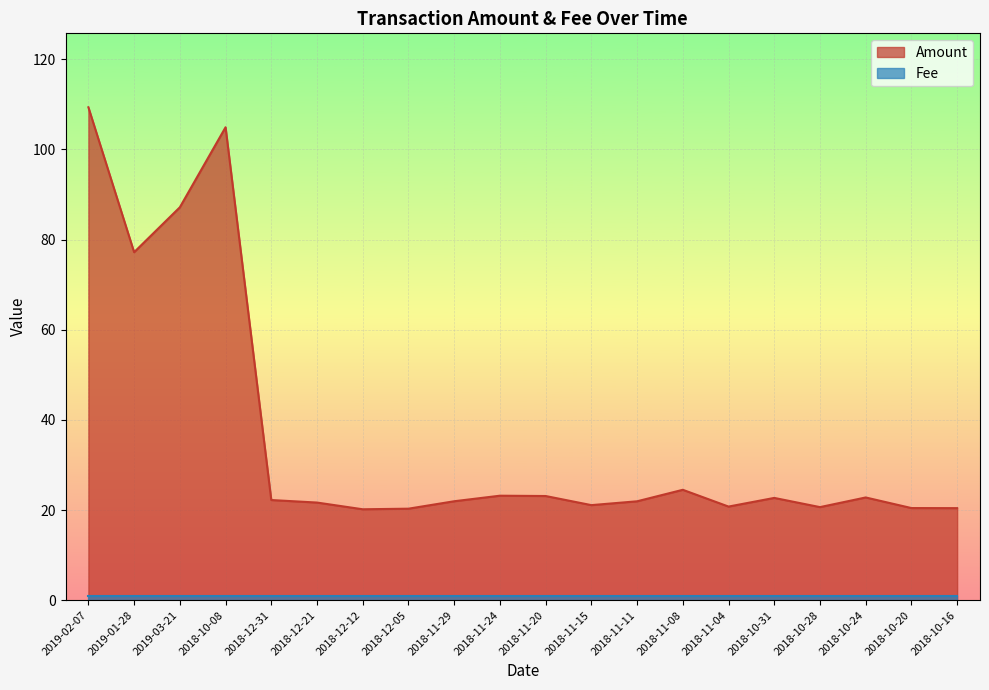

What is the change in value from 2019-01-28 to 2018-11-15?

-56.1